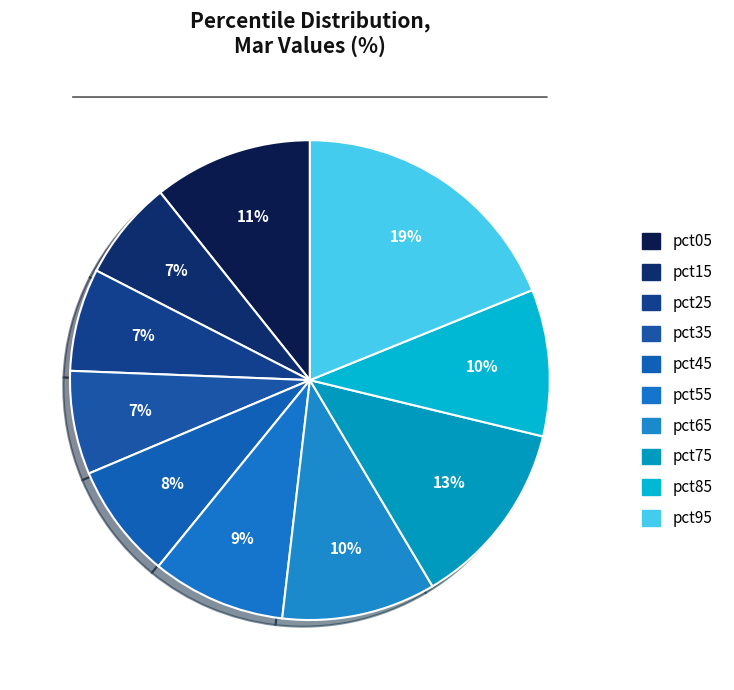

Between pct45 and pct05, which is larger?

pct05